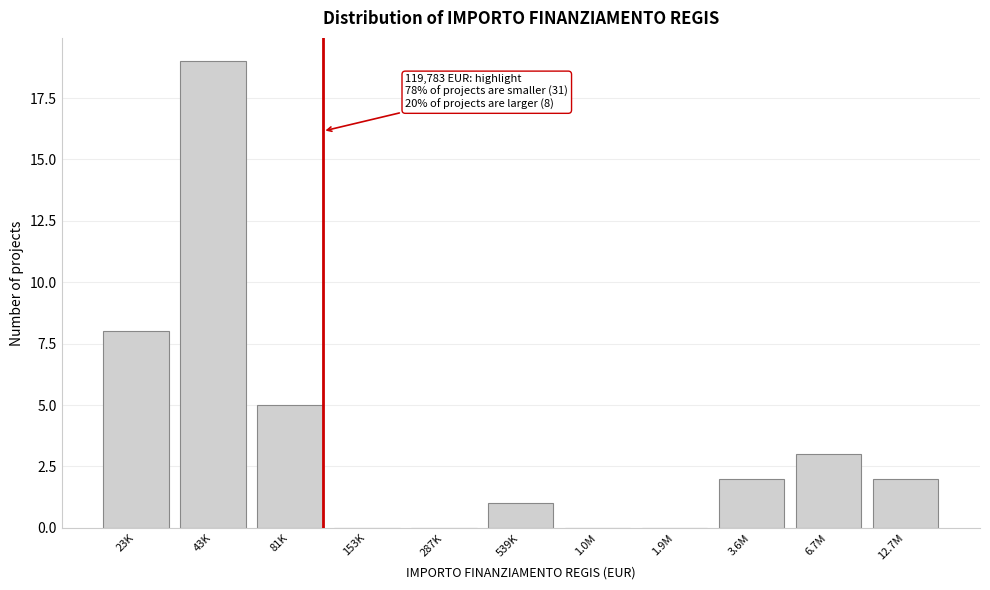

Reading right to left, extract all data points from this chart.

12.7M=2	6.7M=3	3.6M=2	1.9M=0	1.0M=0	539K=1	287K=0	153K=0	81K=5	43K=19	23K=8